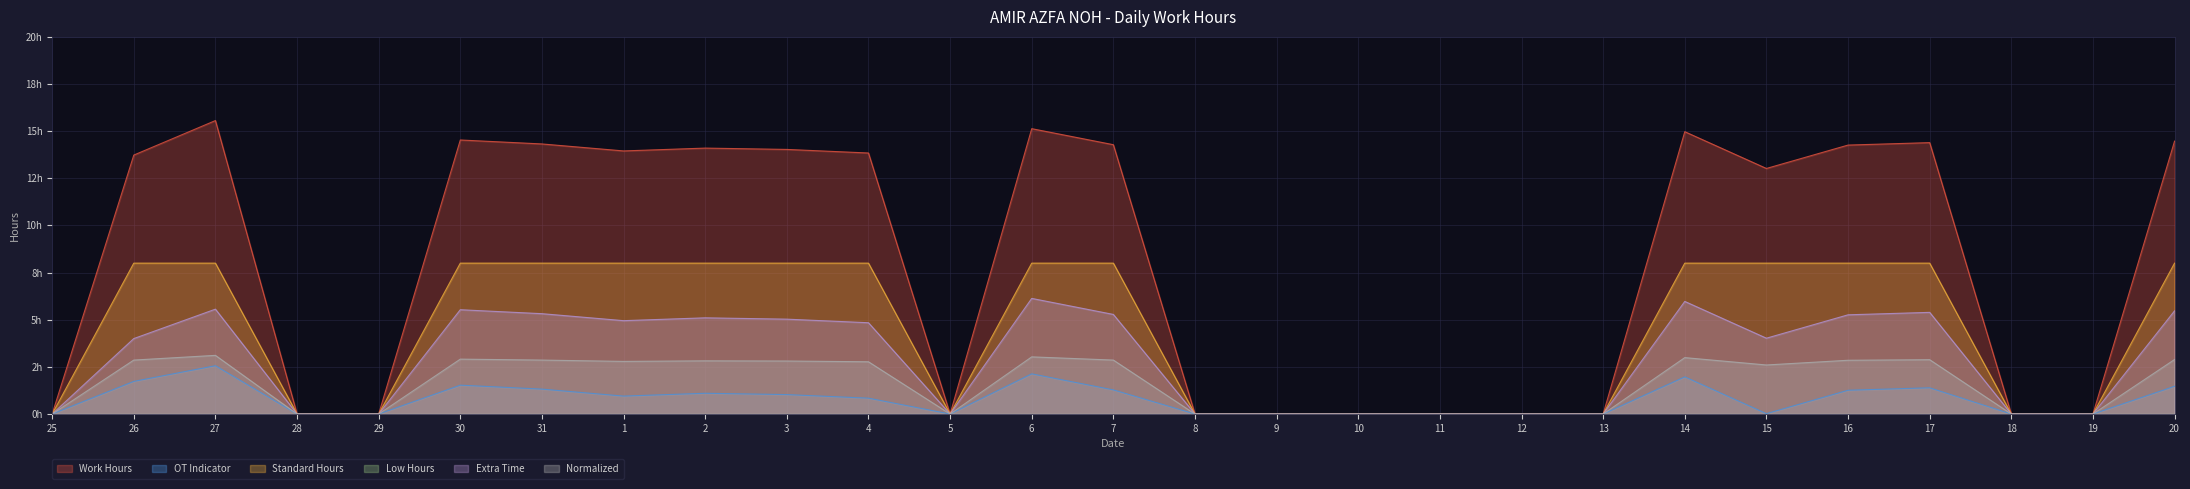

True or false: Extra Time and Work Hours intersect in this chart.

False